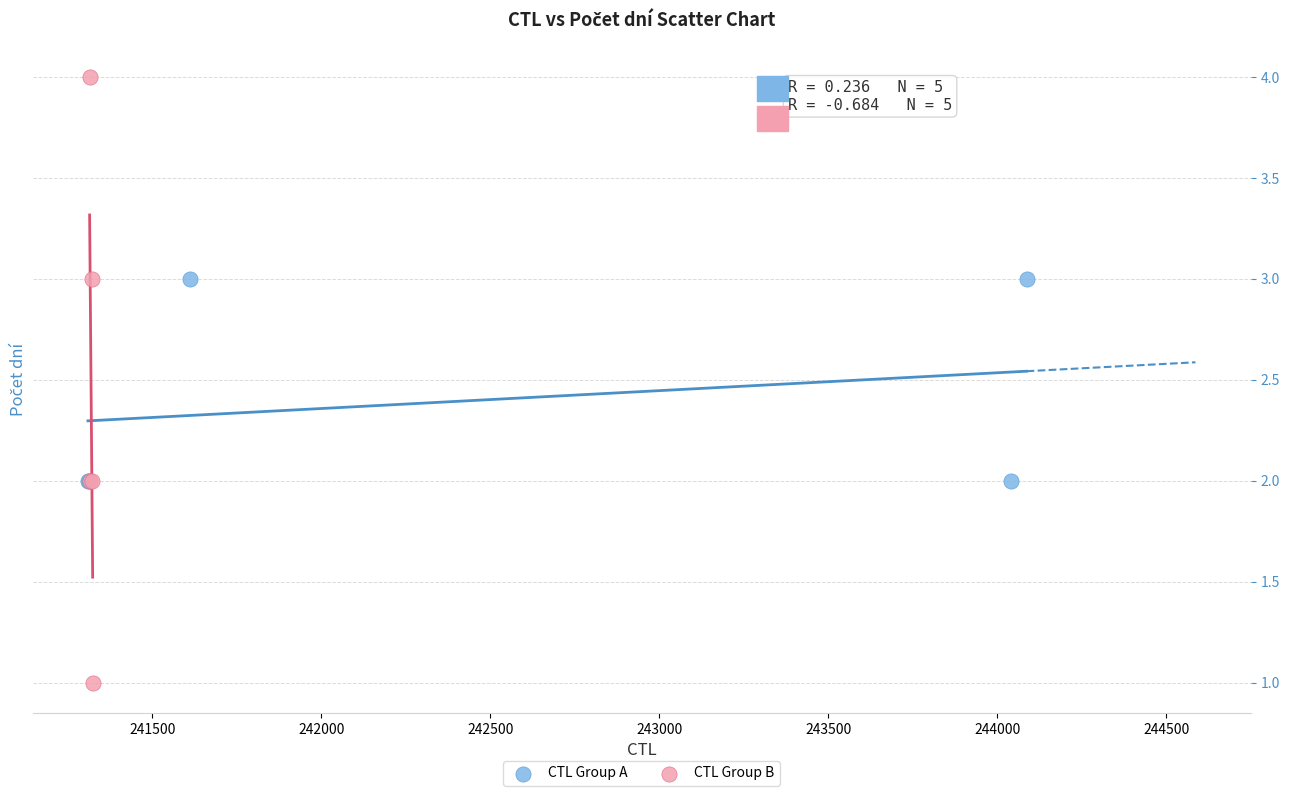

Which series contains the lowest Y value?

CTL Group B